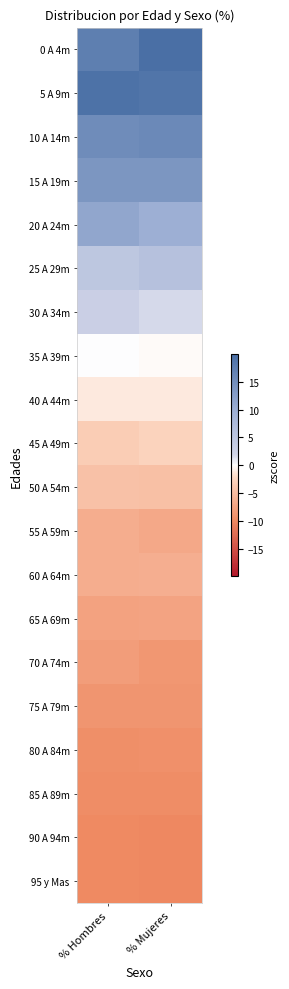

Reading left to right, list all the values displayed in this chart.

0 A 4m: % Hombres=17.4	% Mujeres=19.9
5 A 9m: % Hombres=19.5	% Mujeres=18.9
10 A 14m: % Hombres=15.4	% Mujeres=15.8
15 A 19m: % Hombres=13.8	% Mujeres=13.8
20 A 24m: % Hombres=11.2	% Mujeres=9.9
25 A 29m: % Hombres=4.9	% Mujeres=5.9
30 A 34m: % Hombres=3.0	% Mujeres=1.8
35 A 39m: % Hombres=0.0	% Mujeres=-0.2
40 A 44m: % Hombres=-1.2	% Mujeres=-1.2
45 A 49m: % Hombres=-3.3	% Mujeres=-2.8
50 A 54m: % Hombres=-4.5	% Mujeres=-4.7
55 A 59m: % Hombres=-6.4	% Mujeres=-7.0
60 A 64m: % Hombres=-6.5	% Mujeres=-6.3
65 A 69m: % Hombres=-7.5	% Mujeres=-7.4
70 A 74m: % Hombres=-8.1	% Mujeres=-8.7
75 A 79m: % Hombres=-8.9	% Mujeres=-8.9
80 A 84m: % Hombres=-9.4	% Mujeres=-9.2
85 A 89m: % Hombres=-9.6	% Mujeres=-9.7
90 A 94m: % Hombres=-9.9	% Mujeres=-10.0
95 y Mas: % Hombres=-10.0	% Mujeres=-10.1